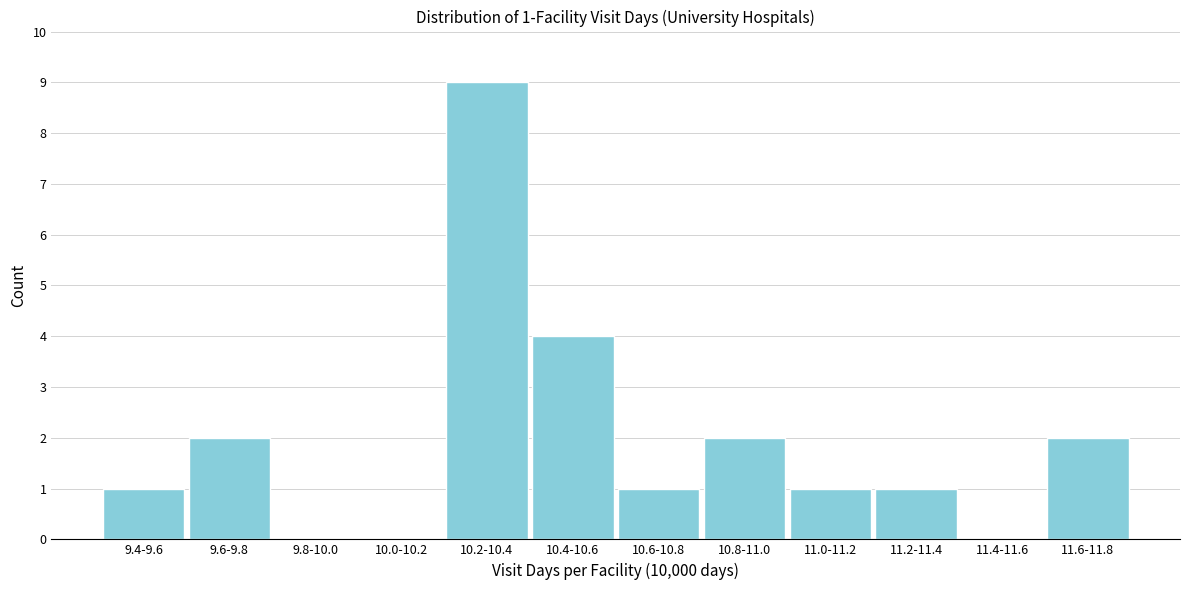

Reading left to right, what are all the values shown in this chart?

9.4-9.6=1	9.6-9.8=2	9.8-10.0=0	10.0-10.2=0	10.2-10.4=9	10.4-10.6=4	10.6-10.8=1	10.8-11.0=2	11.0-11.2=1	11.2-11.4=1	11.4-11.6=0	11.6-11.8=2